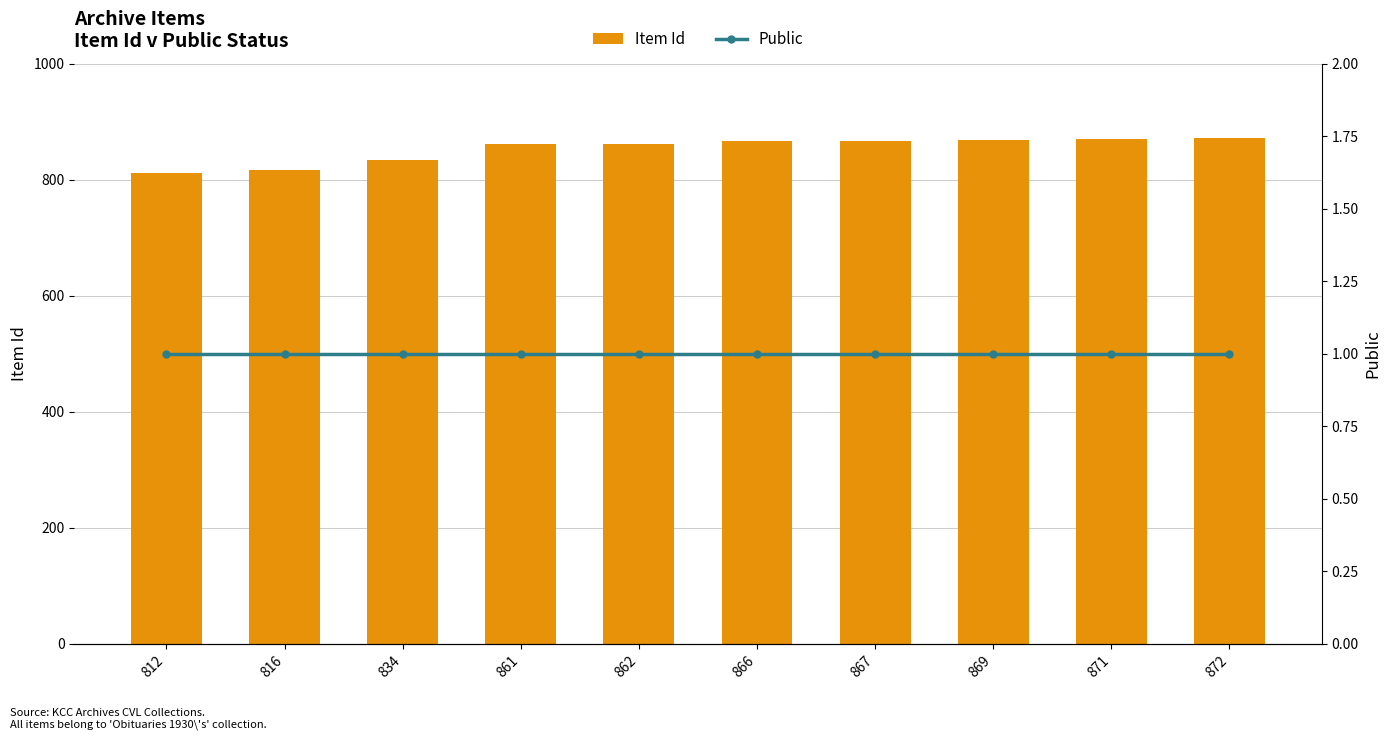

At which category is the sum across all series the highest?

872